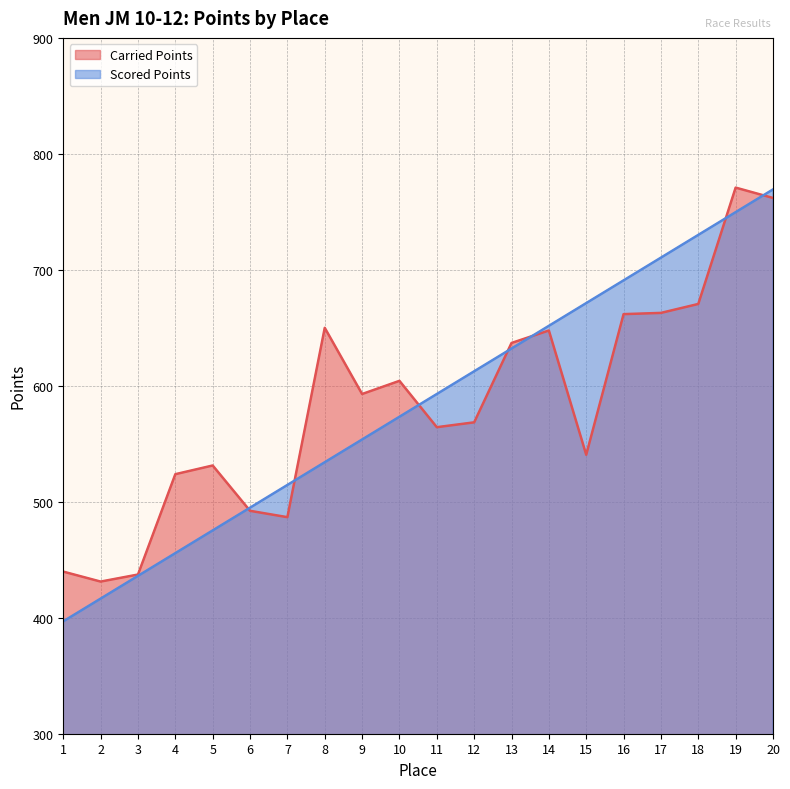

Which series changed the most between 6 and 13?

Carried Points